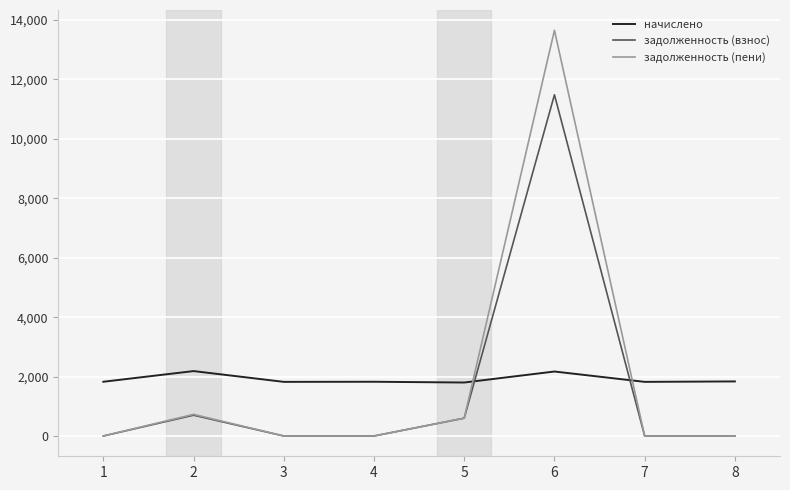

What is the approximate value of начислено at 2?

2184.9